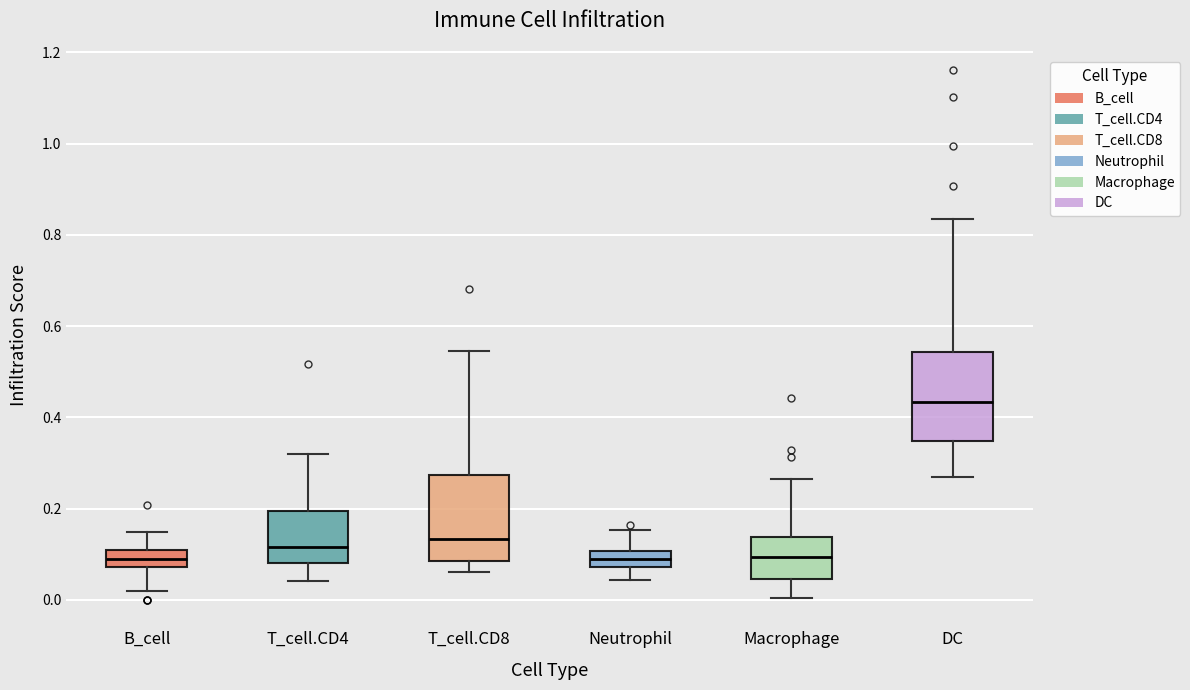

Reading left to right, read every box against the y-axis: the position of its median line, the range the box covers, and the ends of its whiskers. The values are not printed on the chart, so give them approximately, as read against the axis.

B_cell: median 0.08 (inside the box), box 0.08 to 0.10, whiskers 0.02 to 0.14
T_cell.CD4: median 0.12, box 0.08 to 0.20, whiskers 0.04 to 0.32
T_cell.CD8: median 0.14, box 0.08 to 0.28, whiskers 0.06 to 0.54
Neutrophil: median 0.08 (inside the box), box 0.08 to 0.10, whiskers 0.04 to 0.16
Macrophage: median 0.10, box 0.04 to 0.14, whiskers 0.00 to 0.26
DC: median 0.44, box 0.34 to 0.54, whiskers 0.26 to 0.84